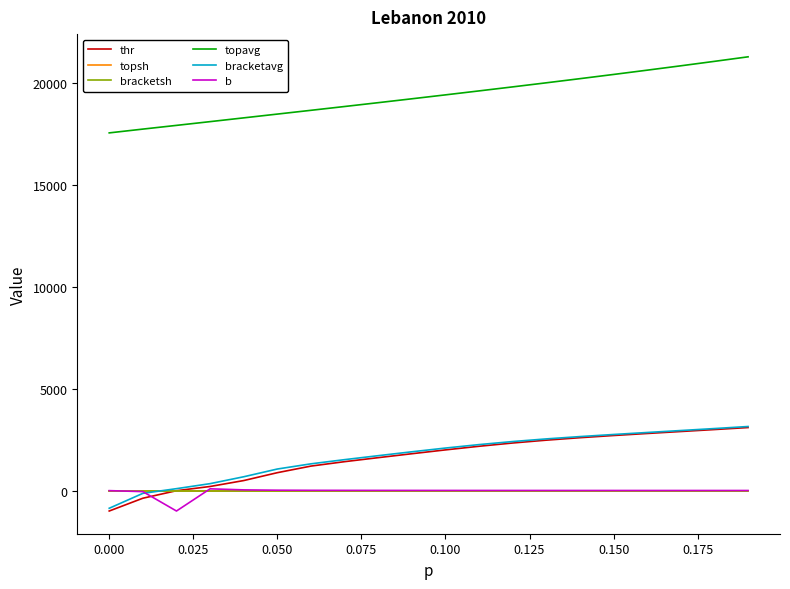

How many values in the topavg series exceed 19422?

10